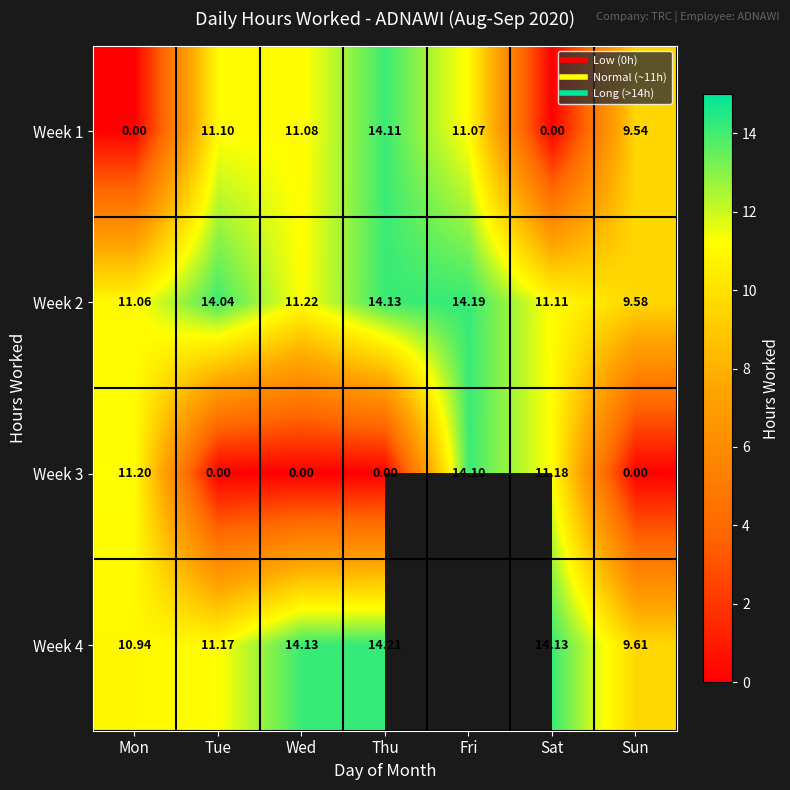

At which label is Week 3 closest to 7?

Sat